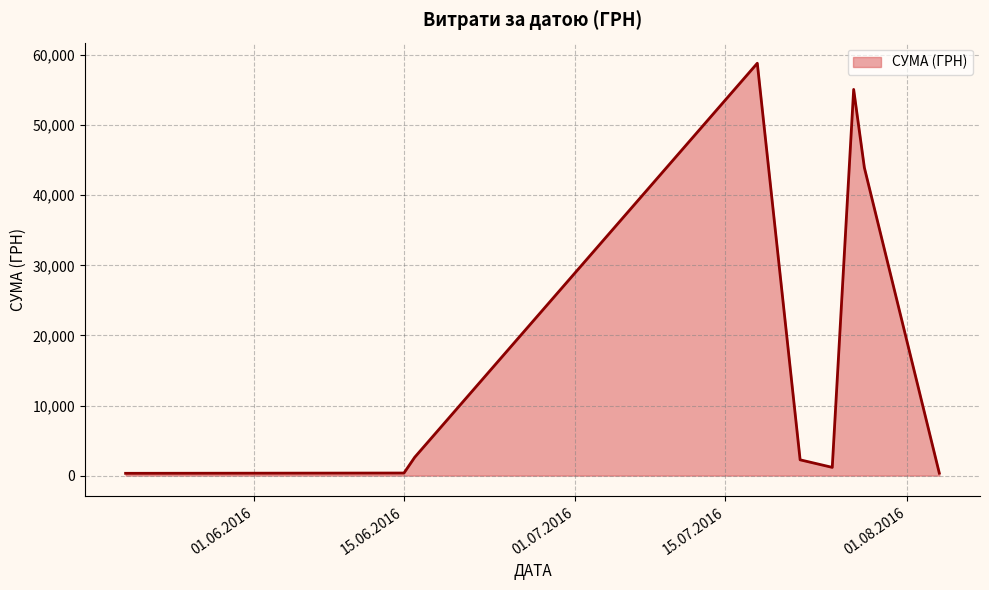

What is the maximum value shown in the chart?

58840.0